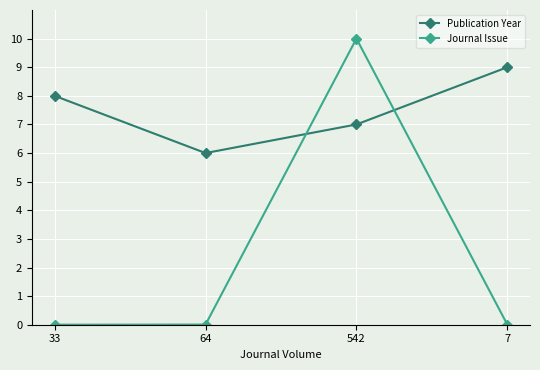

At how many categories does at least one series exceed 1?

4